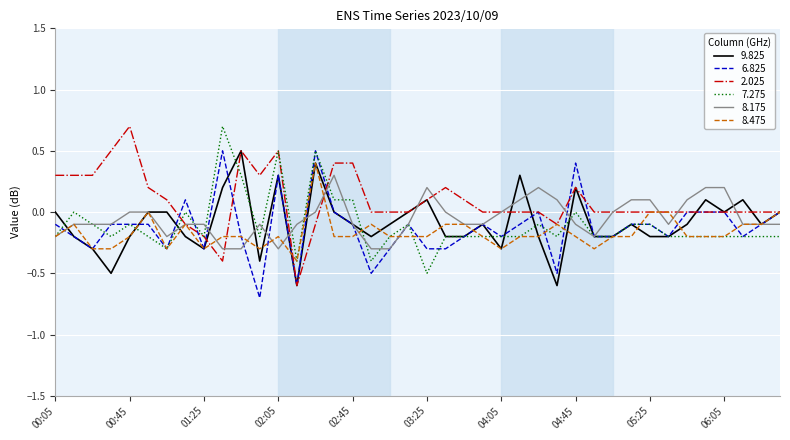

Which series has the largest total across all categories?

2.025